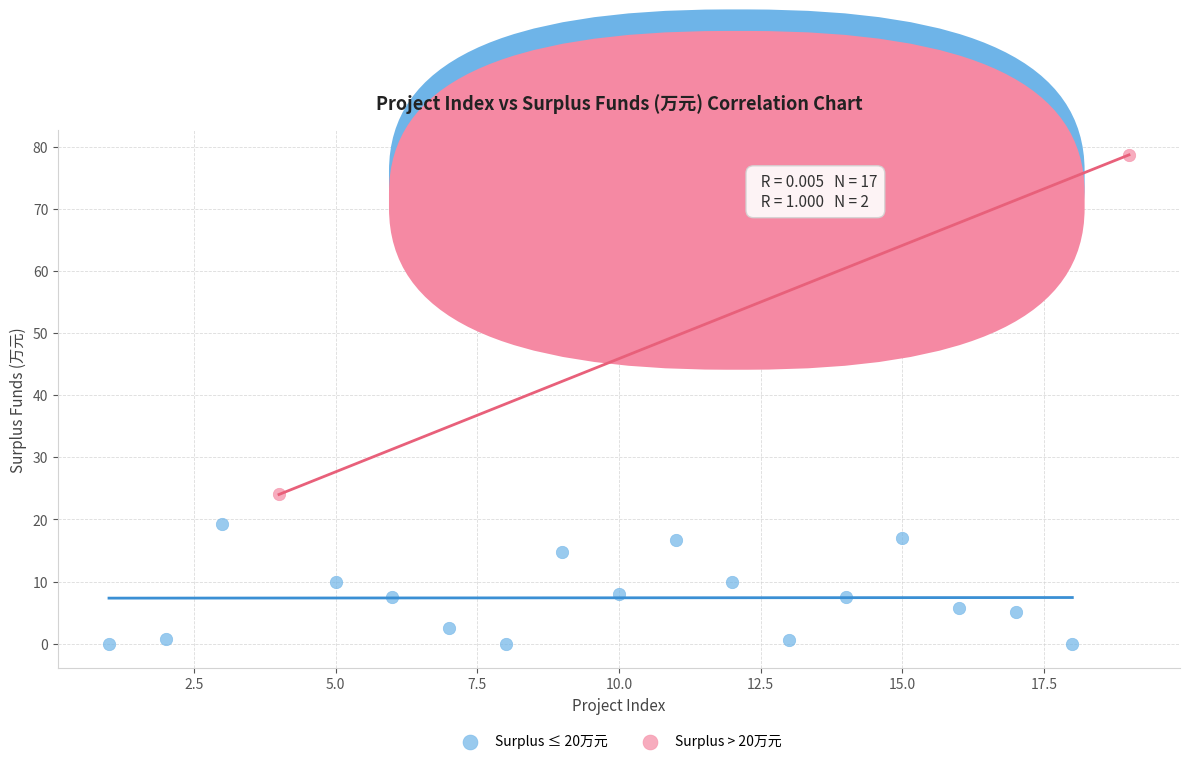

Which series reaches the minimum Y coordinate?

Surplus ≤ 20万元